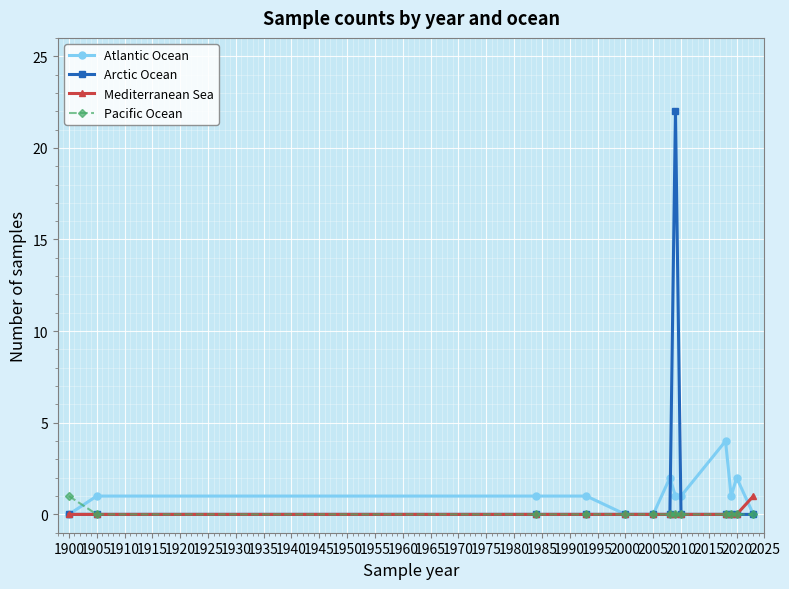

True or false: Atlantic Ocean has more than 2 points higher than both neighbors.

True